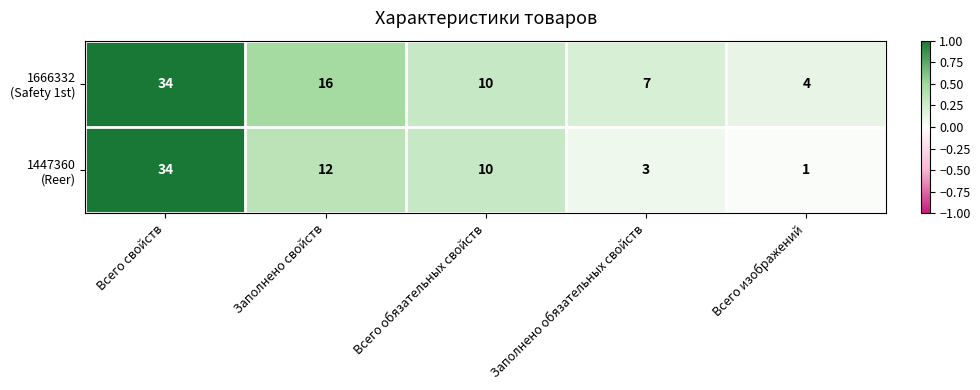

At which category is the sum across all series the highest?

Всего свойств